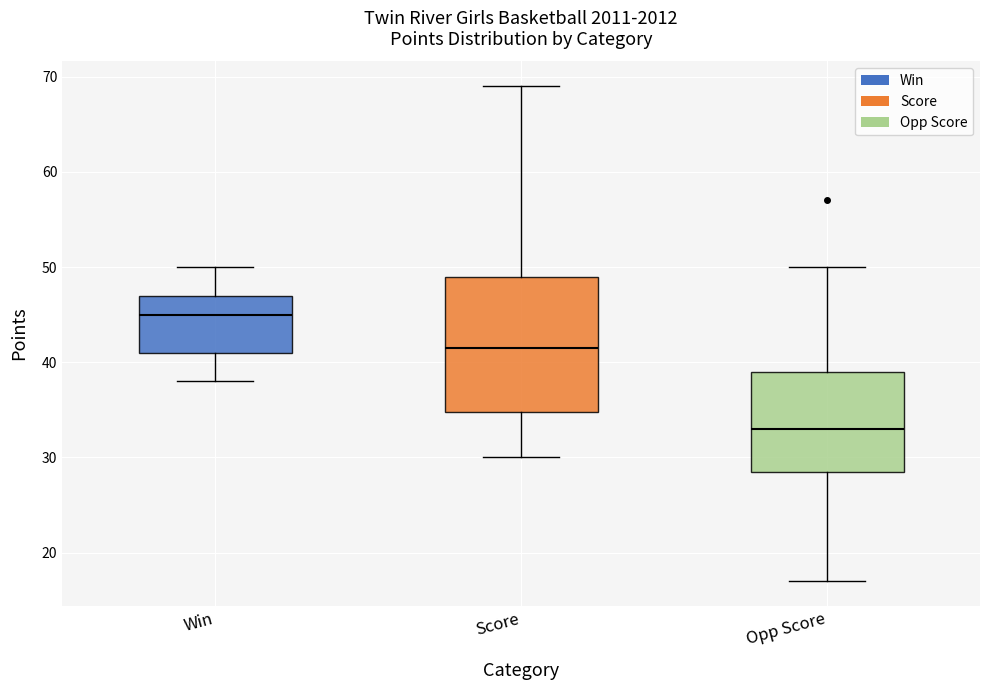

Where does the median line of the box for Win sit on the y-axis? The values are not printed on the chart, so give them approximately, as read against the axis.

45